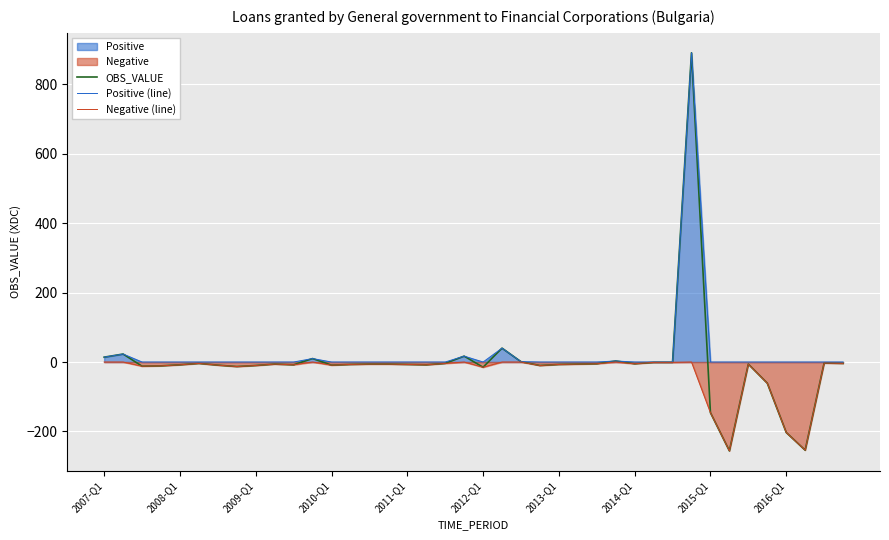

Which series has the largest range (max minus min)?

OBS_VALUE